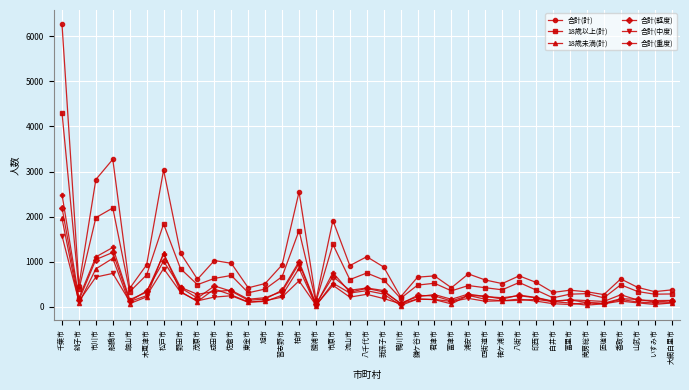

What are all the series names shown in the legend?

合計(計), 18歳以上(計), 18歳未満(計), 合計(軽度), 合計(中度), 合計(重度)